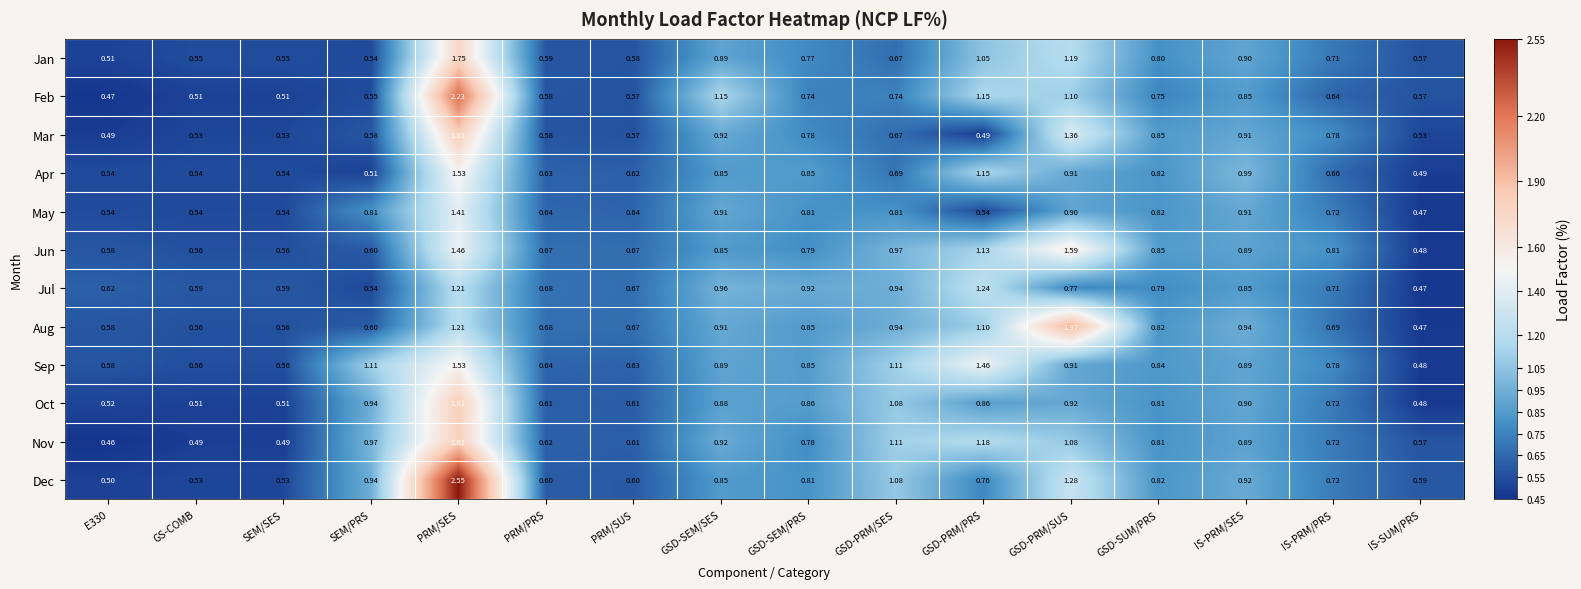

What is the smallest value displayed?

0.5